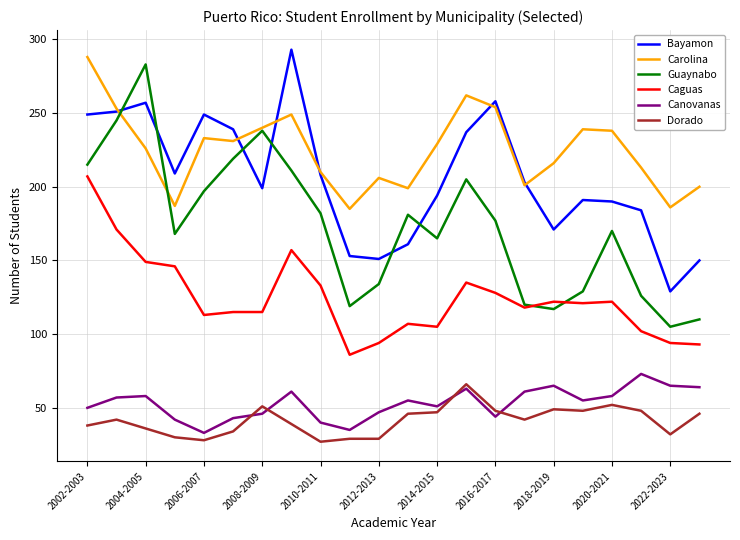

Which series has the largest range (max minus min)?

Guaynabo